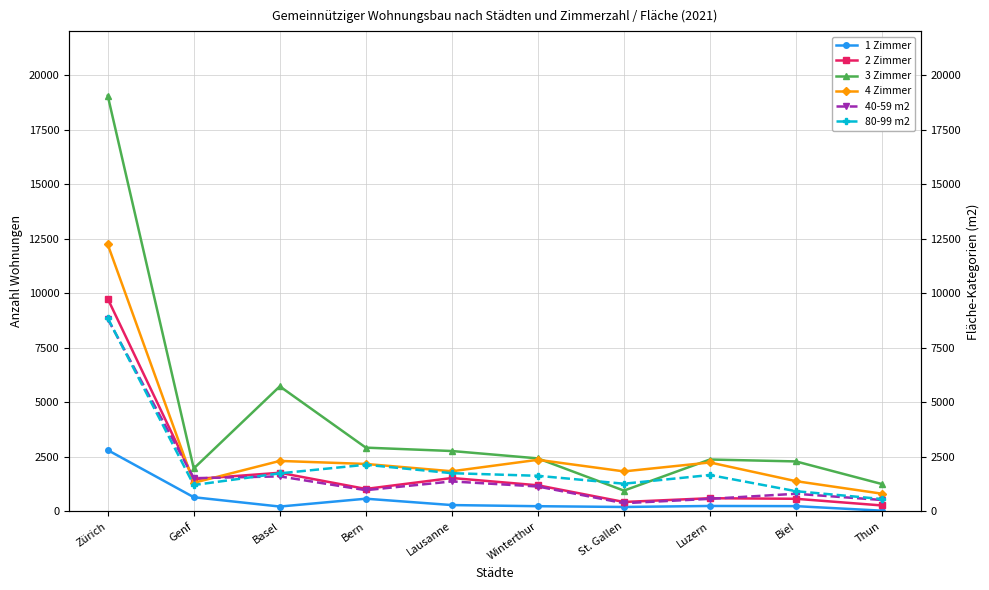

What are all the series names shown in the legend?

1 Zimmer, 2 Zimmer, 3 Zimmer, 4 Zimmer, 40-59 m2, 80-99 m2